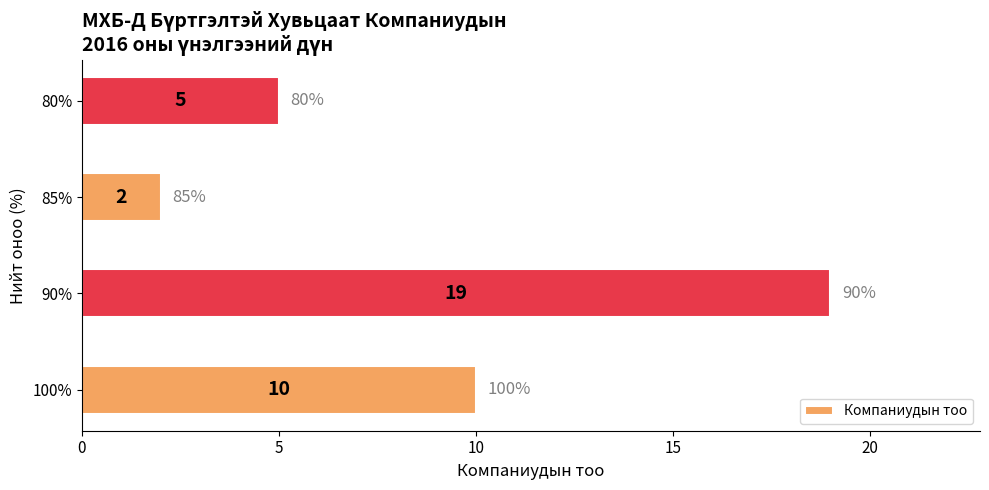

Count the values in the range 5 to 19.

3